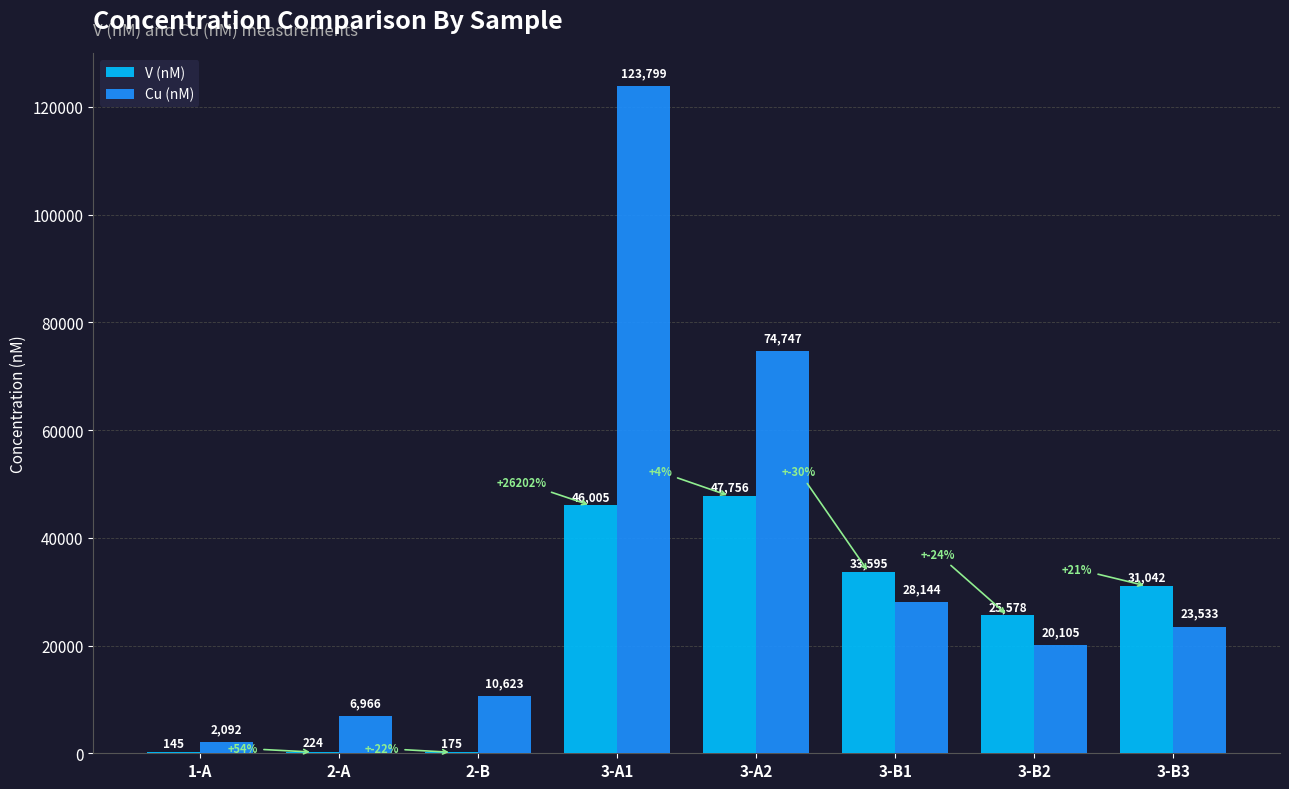

Between 1-A and 3-B3, which series saw the biggest shift?

V (nM)